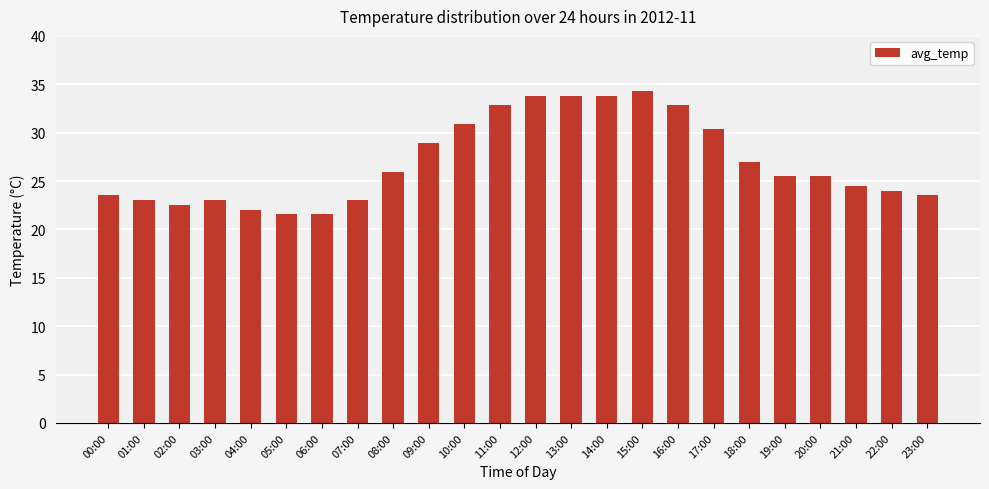

The chart shows a value of 33.8 at 14:00. True or false?

True